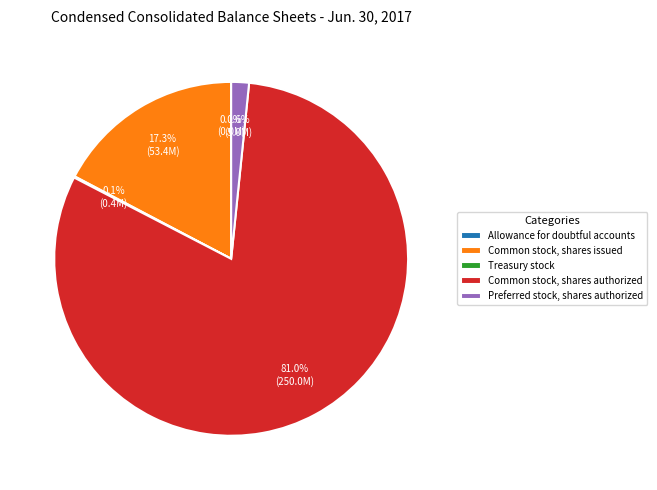

Which slice is the largest?

Common stock, shares authorized